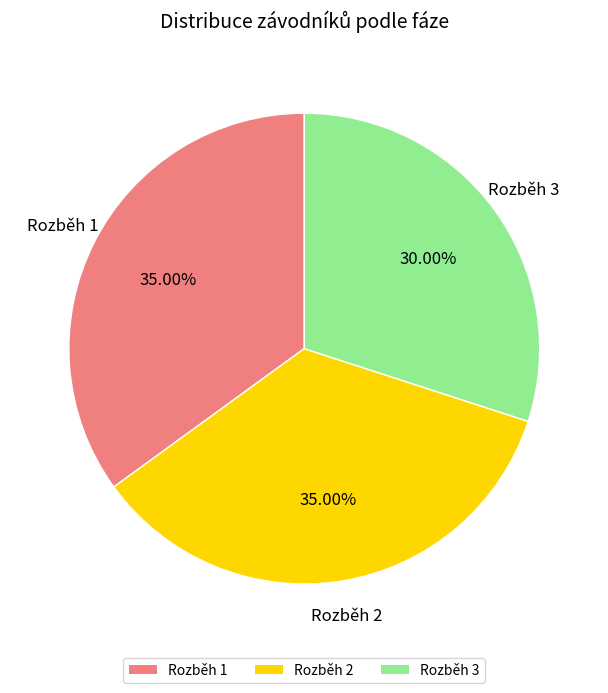

Do Rozběh 3 and Rozběh 2 together represent more than half of the pie?

Yes